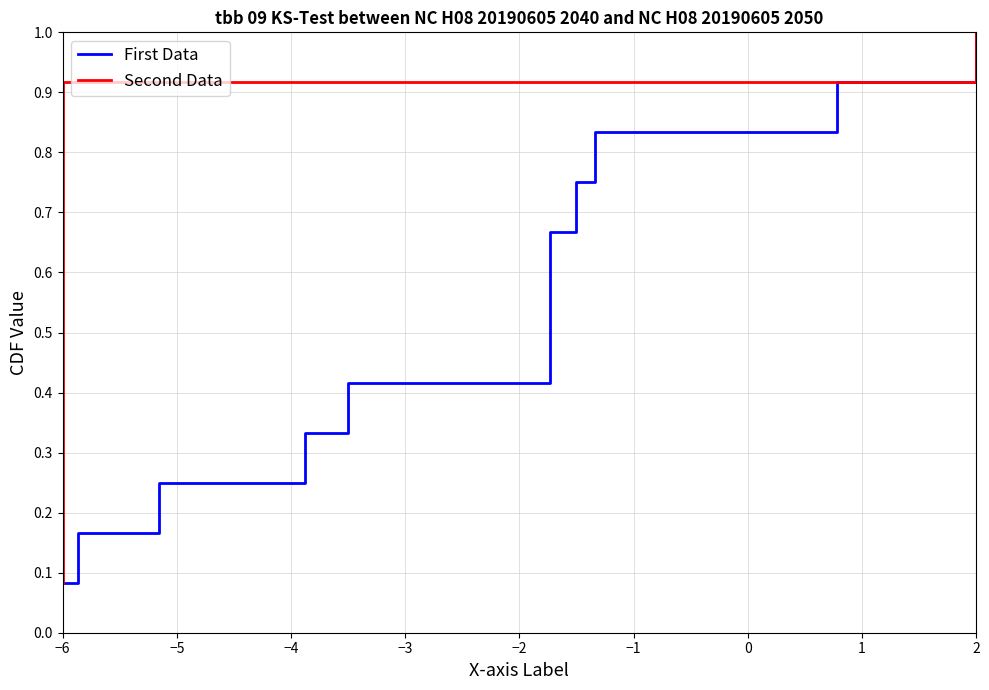

True or false: Second Data and First Data cross at least once.

False